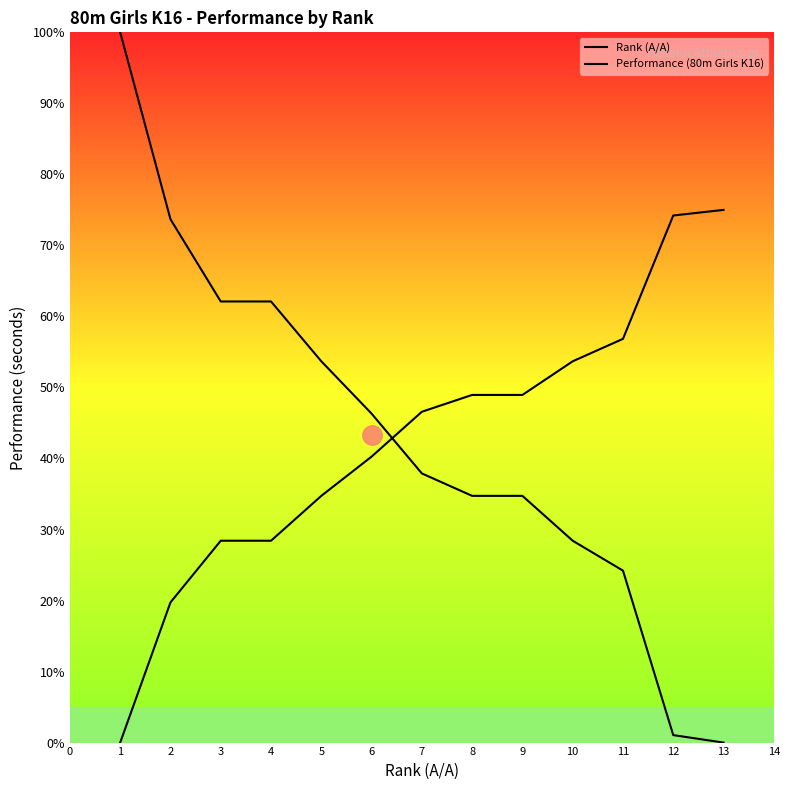

What is the sum of all Performance (80m Girls K16) values?

555.8